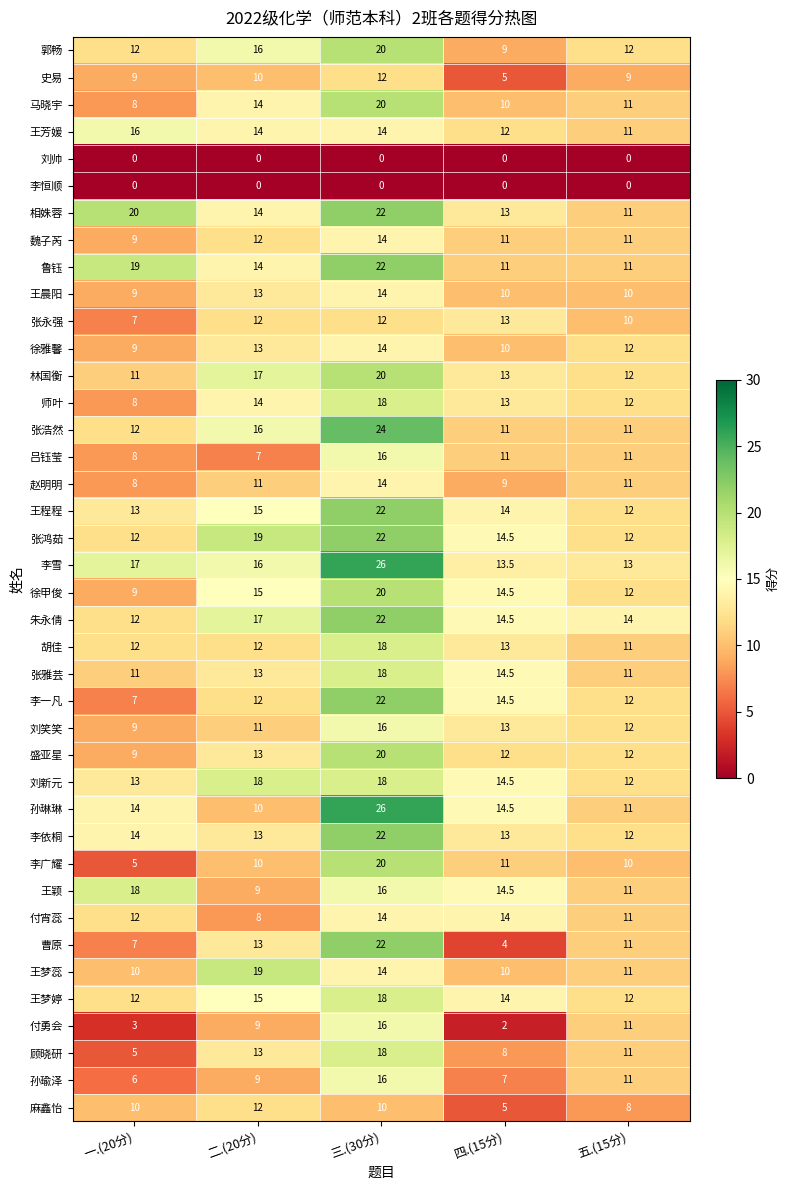

What is the spread (max minus min) of values at 四.(15分)?

14.5